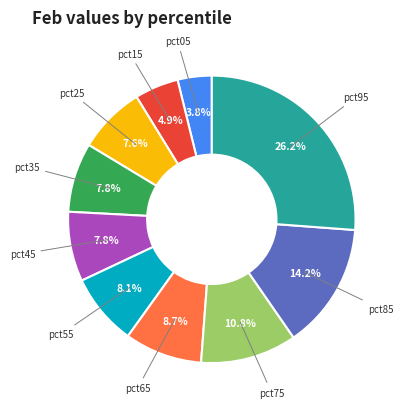

Is there any slice that represents more than half of the pie?

No